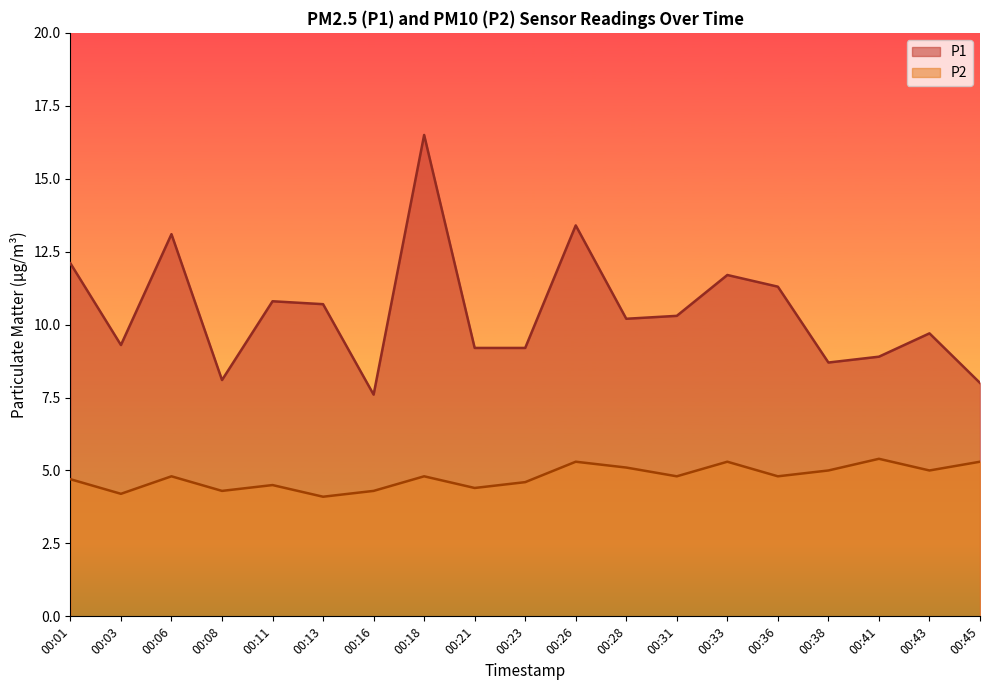

Reading left to right, what are all the values shown in this chart?

P1: 00:01=12.1	00:03=9.3	00:06=13.1	00:08=8.1	00:11=10.8	00:13=10.7	00:16=7.6	00:18=16.5	00:21=9.2	00:23=9.2	00:26=13.4	00:28=10.2	00:31=10.3	00:33=11.7	00:36=11.3	00:38=8.7	00:41=8.9	00:43=9.7	00:45=8.0
P2: 00:01=4.7	00:03=4.2	00:06=4.8	00:08=4.3	00:11=4.5	00:13=4.1	00:16=4.3	00:18=4.8	00:21=4.4	00:23=4.6	00:26=5.3	00:28=5.1	00:31=4.8	00:33=5.3	00:36=4.8	00:38=5.0	00:41=5.4	00:43=5.0	00:45=5.3